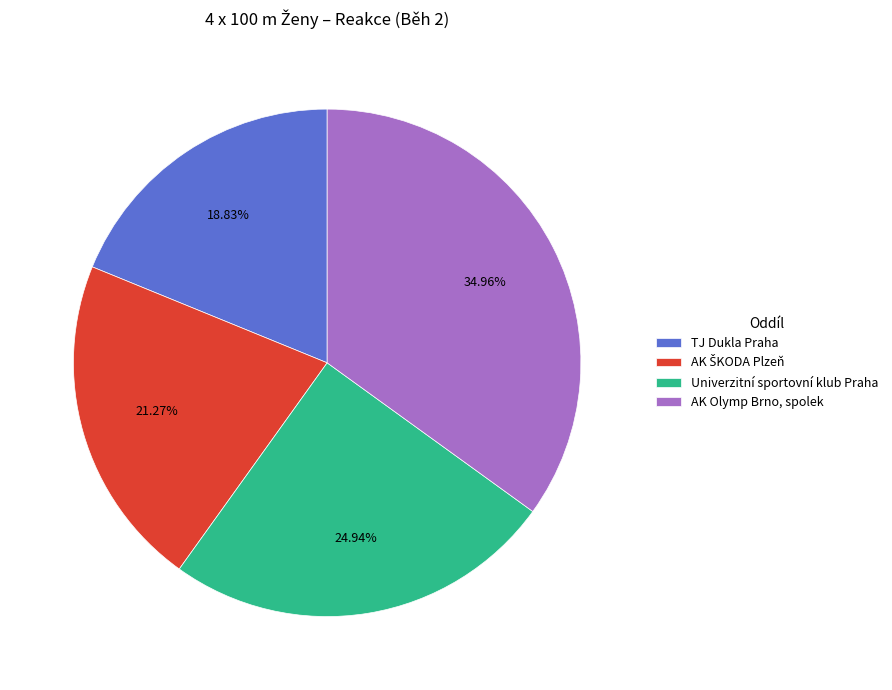

Is there a majority slice in this chart?

No